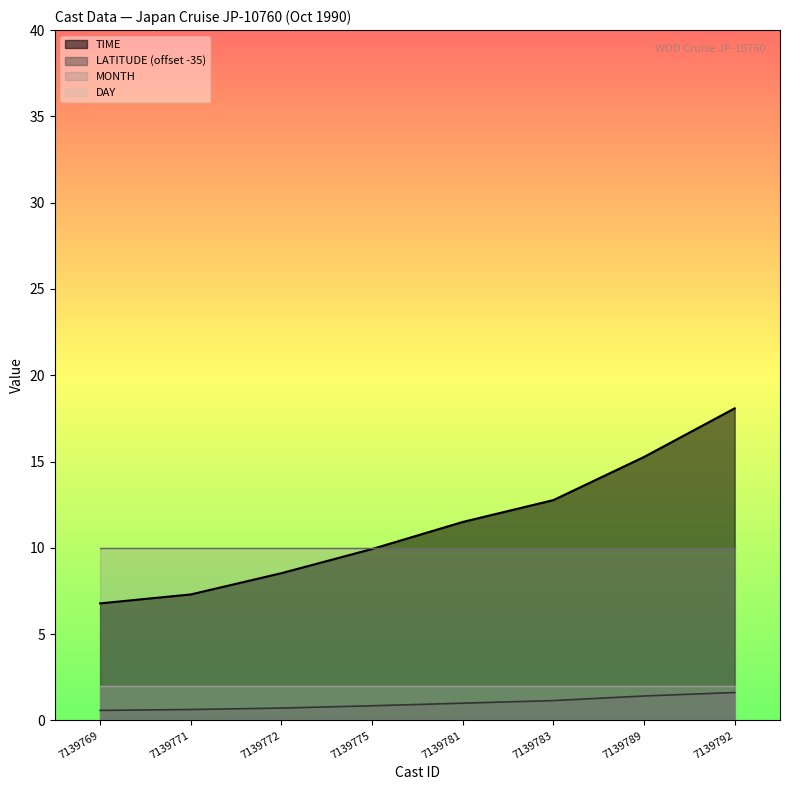

Which series has the widest spread of values?

TIME